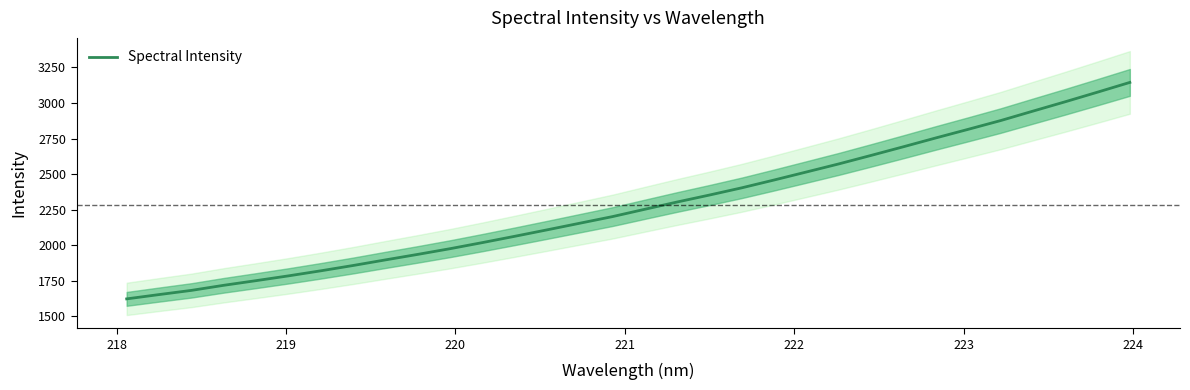

What is the minimum value for Spectral Intensity?

1623.7